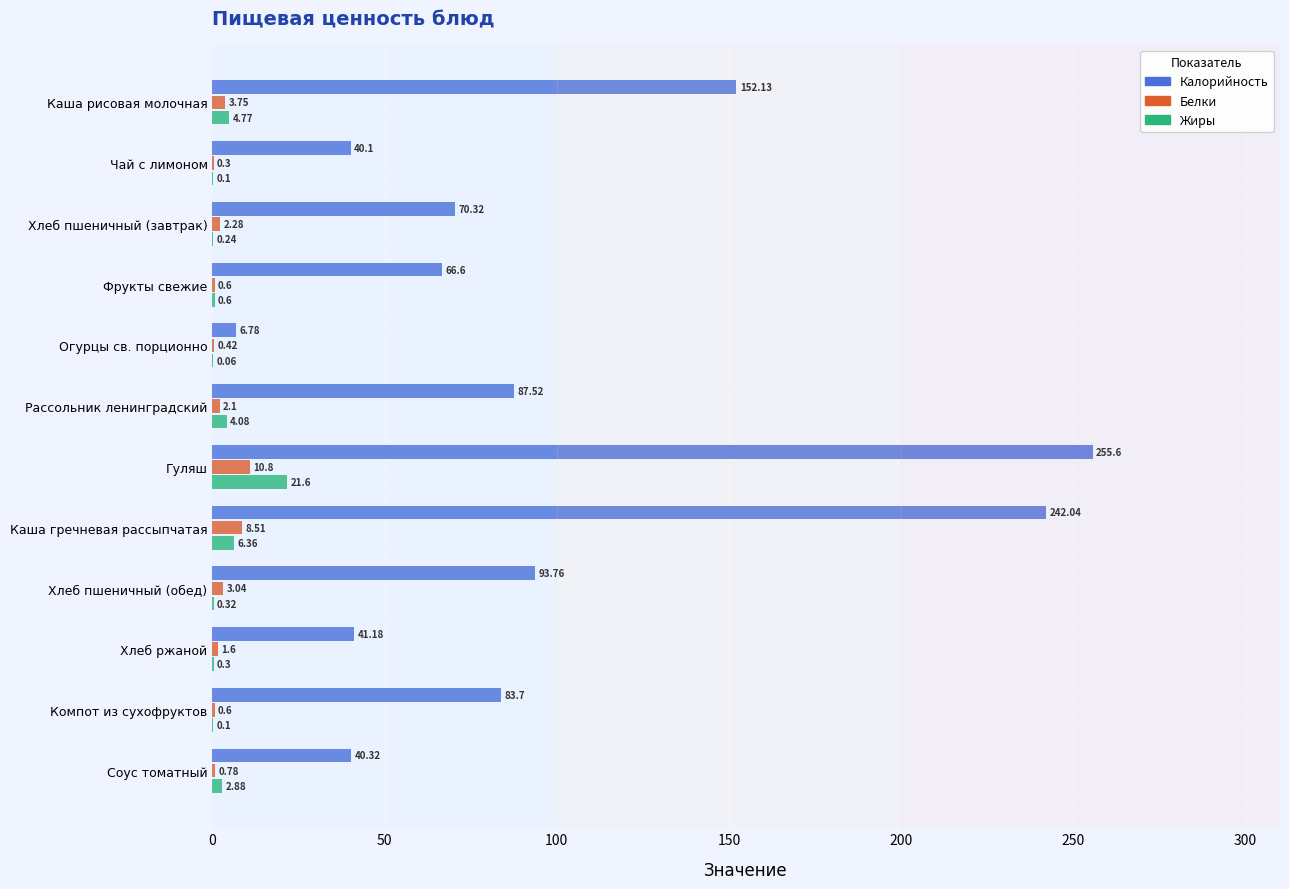

Which series changed the most between Чай с лимоном and Гуляш?

Калорийность